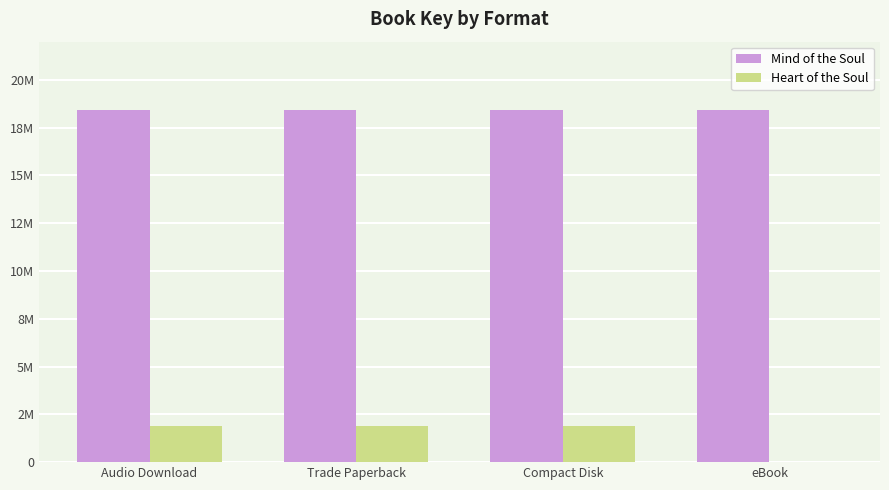

Does the chart contain stacked bars?

No